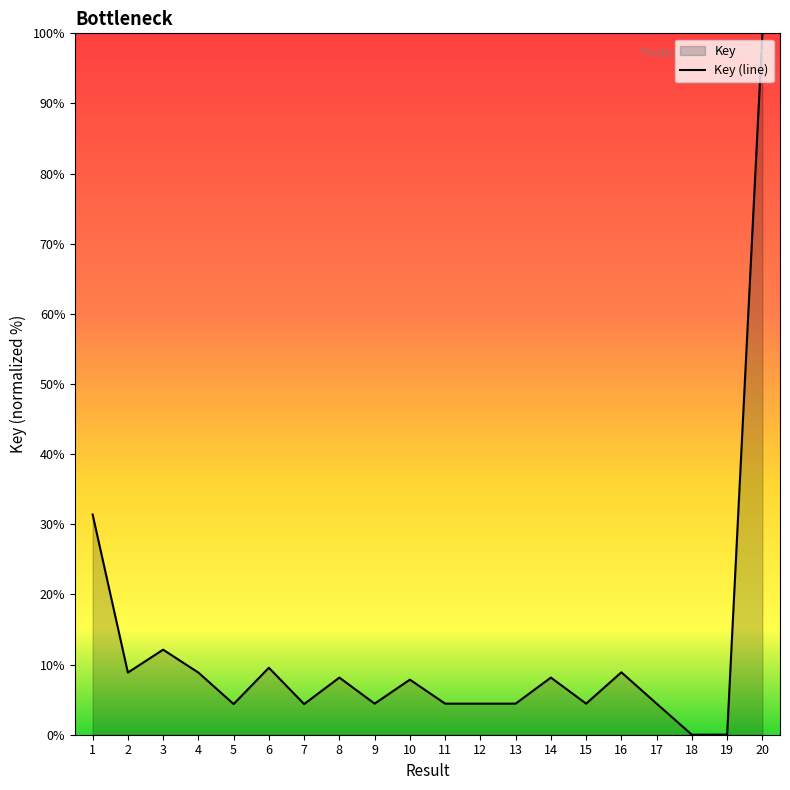

Does the chart have visible grid lines?

No